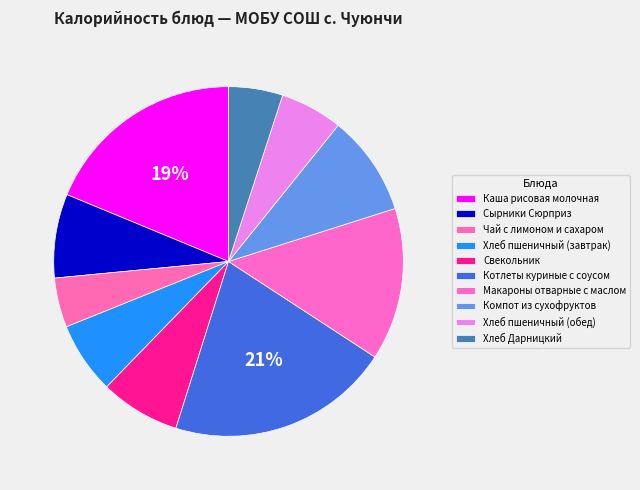

Count the number of slices in the pie.

10